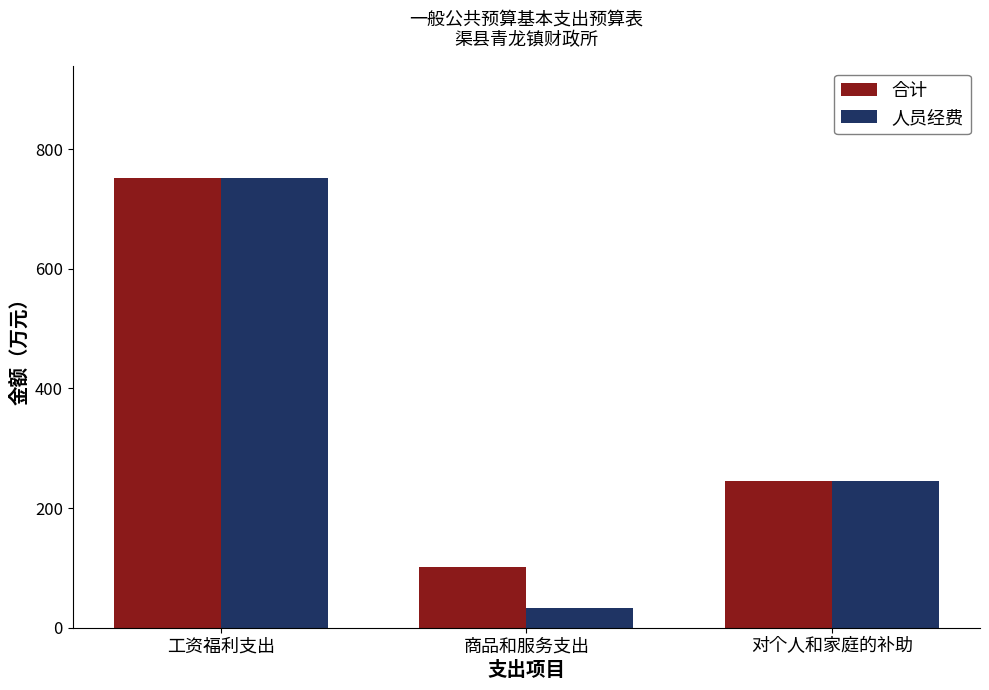

How many bars are there in each group?

2